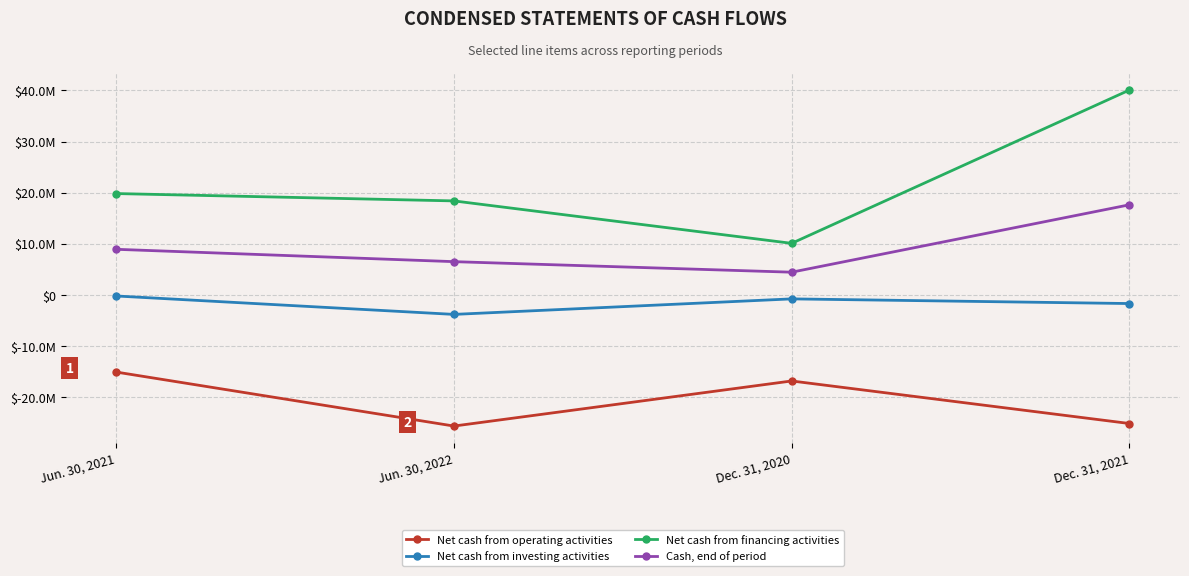

Which series has the widest spread of values?

Net cash from financing activities